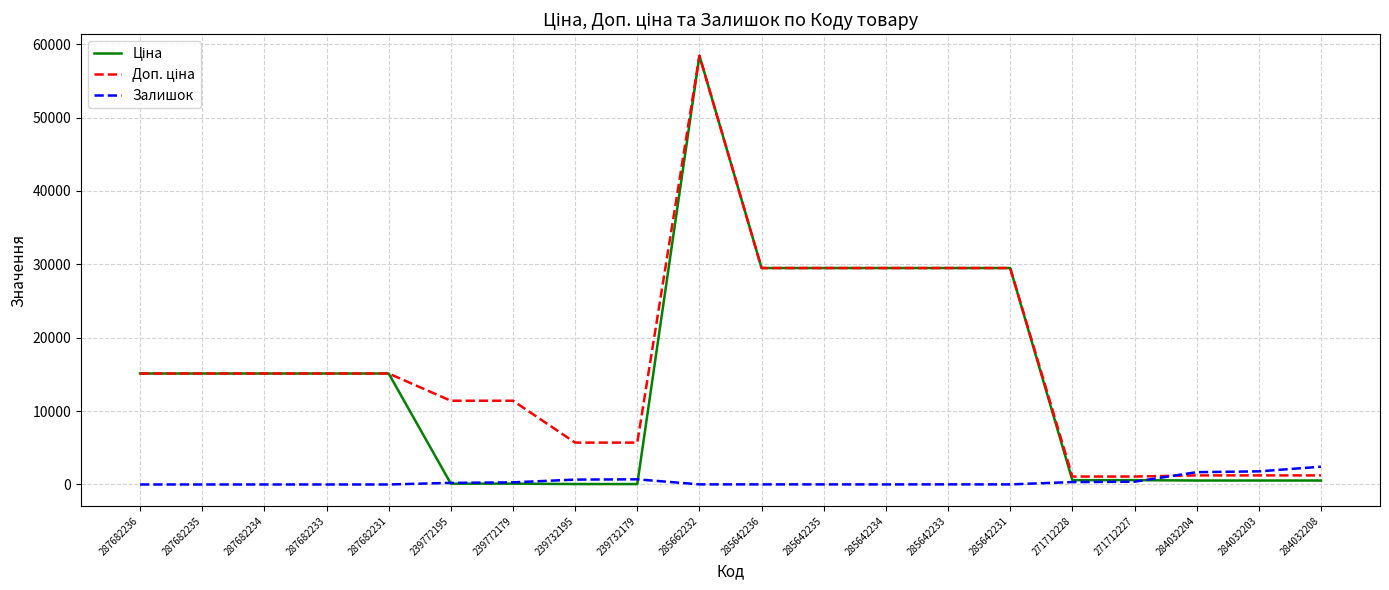

At which category is the sum across all series the highest?

285662232